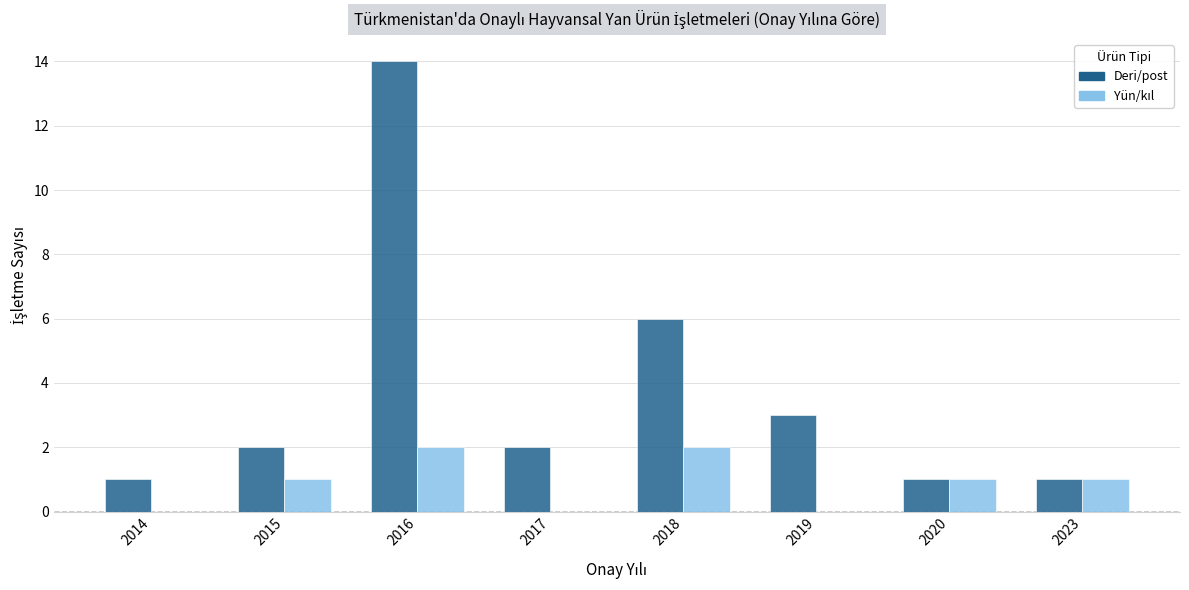

Does the chart contain stacked bars?

No